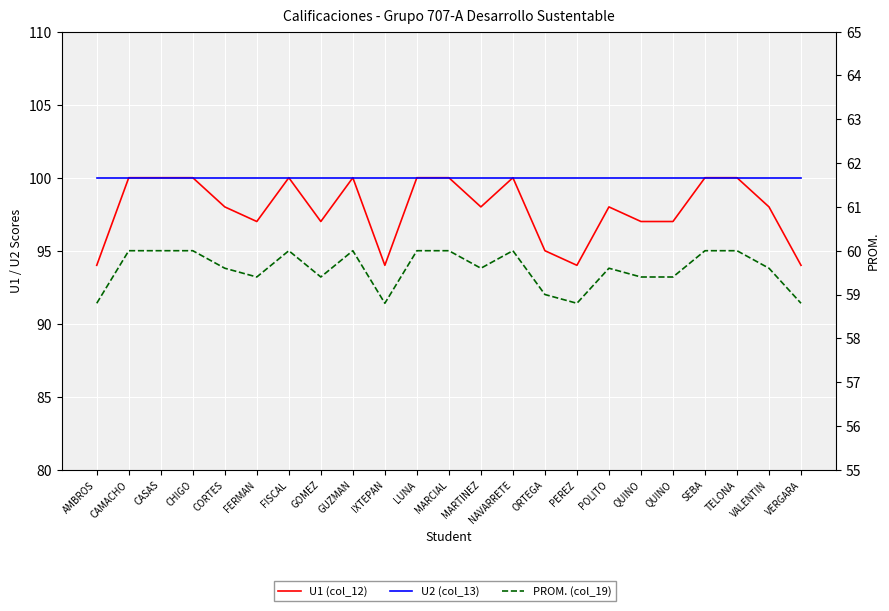

How many lines are shown in the chart?

3